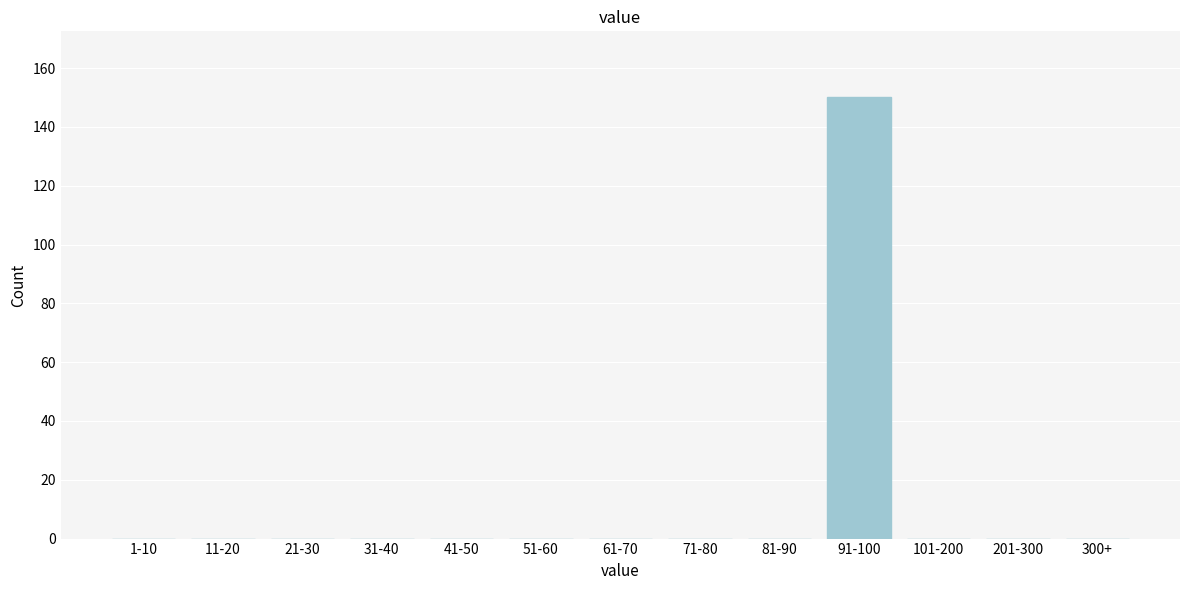

Reading left to right, extract all data points from this chart.

1-10=0	11-20=0	21-30=0	31-40=0	41-50=0	51-60=0	61-70=0	71-80=0	81-90=0	91-100=150	101-200=0	201-300=0	300+=0